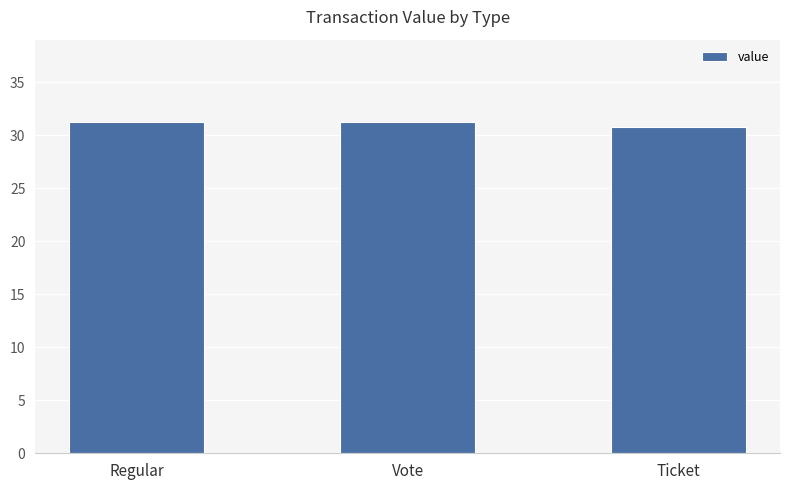

What is the difference between the values at Ticket and Regular?

0.4